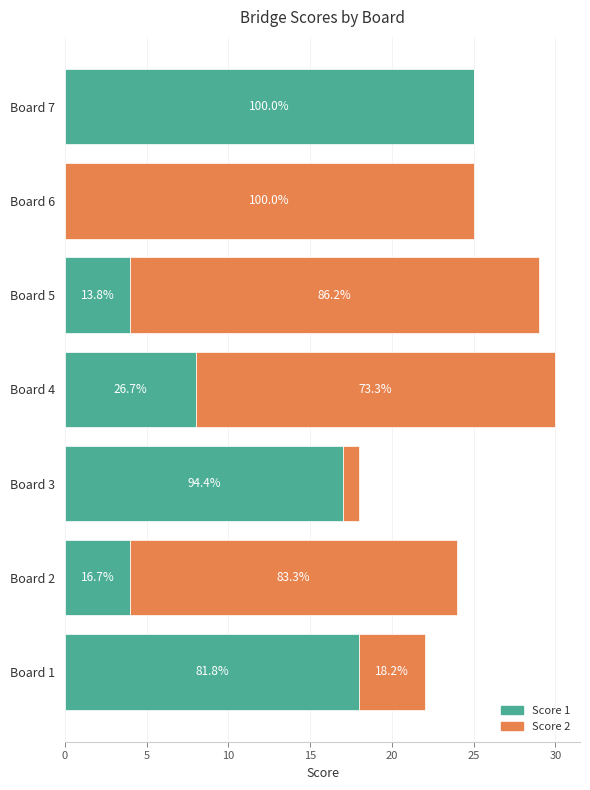

What is the sum of all Score 2 values?

97